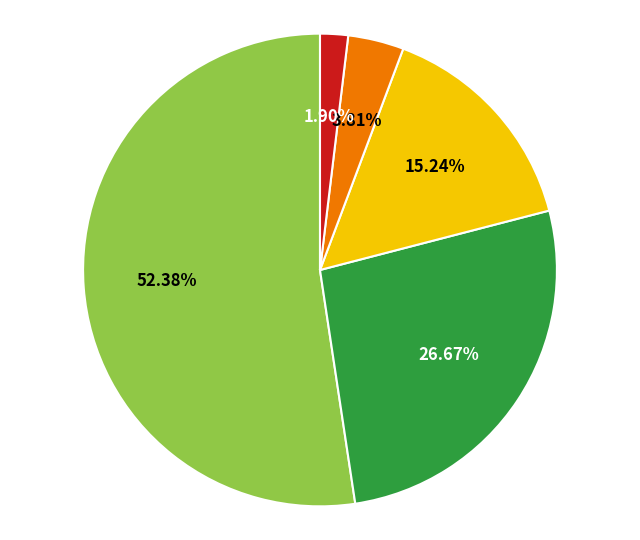

Is there a majority slice in this chart?

Yes